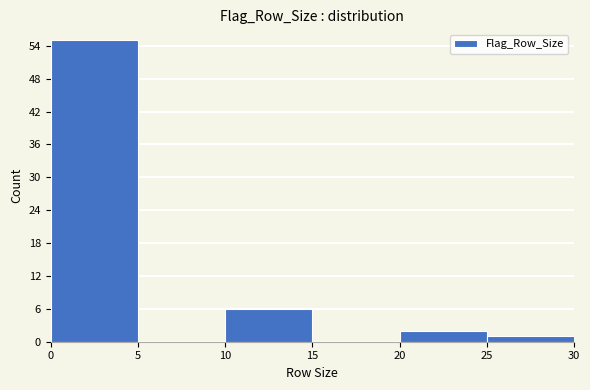

Which range on the x-axis has the tallest bar?

0 to 5